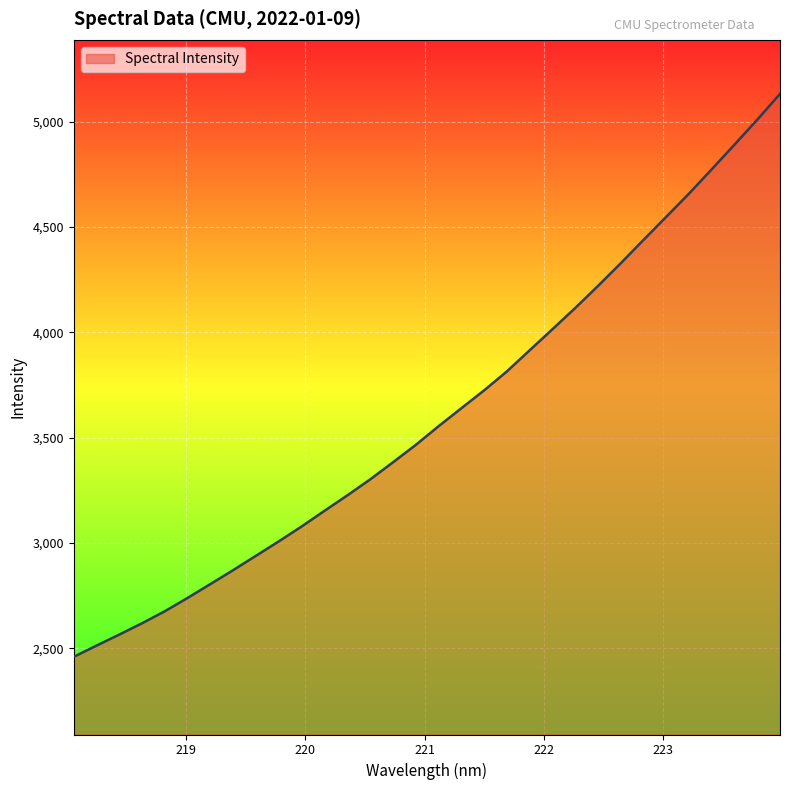

What is the maximum value shown in the chart?

5131.9